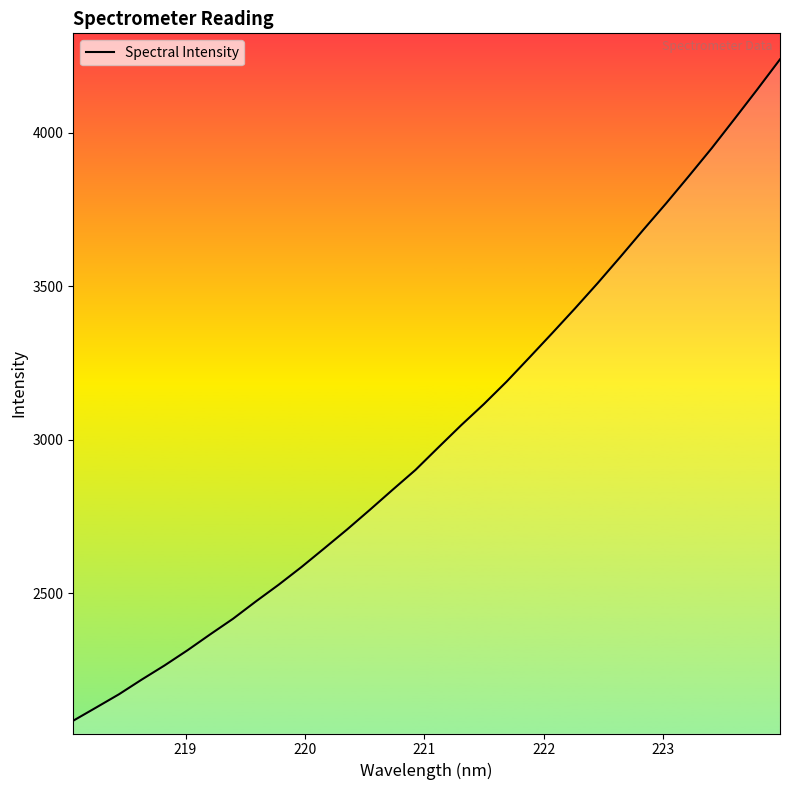

What is the difference between the maximum and minimum values?

2153.5